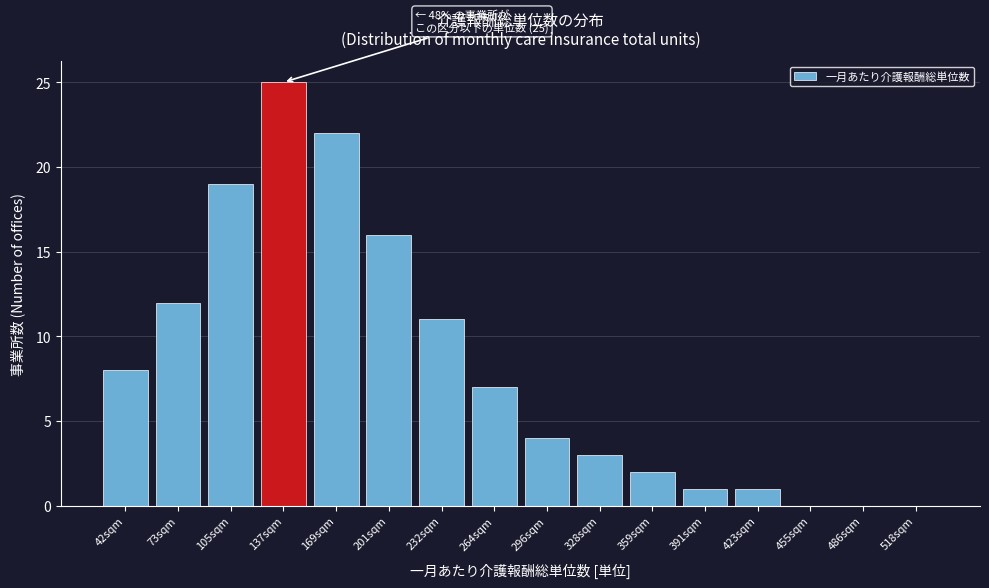

Reading left to right, transcribe all the data shown in this chart.

42sqm=8	73sqm=12	105sqm=19	137sqm=25	169sqm=22	201sqm=16	232sqm=11	264sqm=7	296sqm=4	328sqm=3	359sqm=2	391sqm=1	423sqm=1	455sqm=0	486sqm=0	518sqm=0